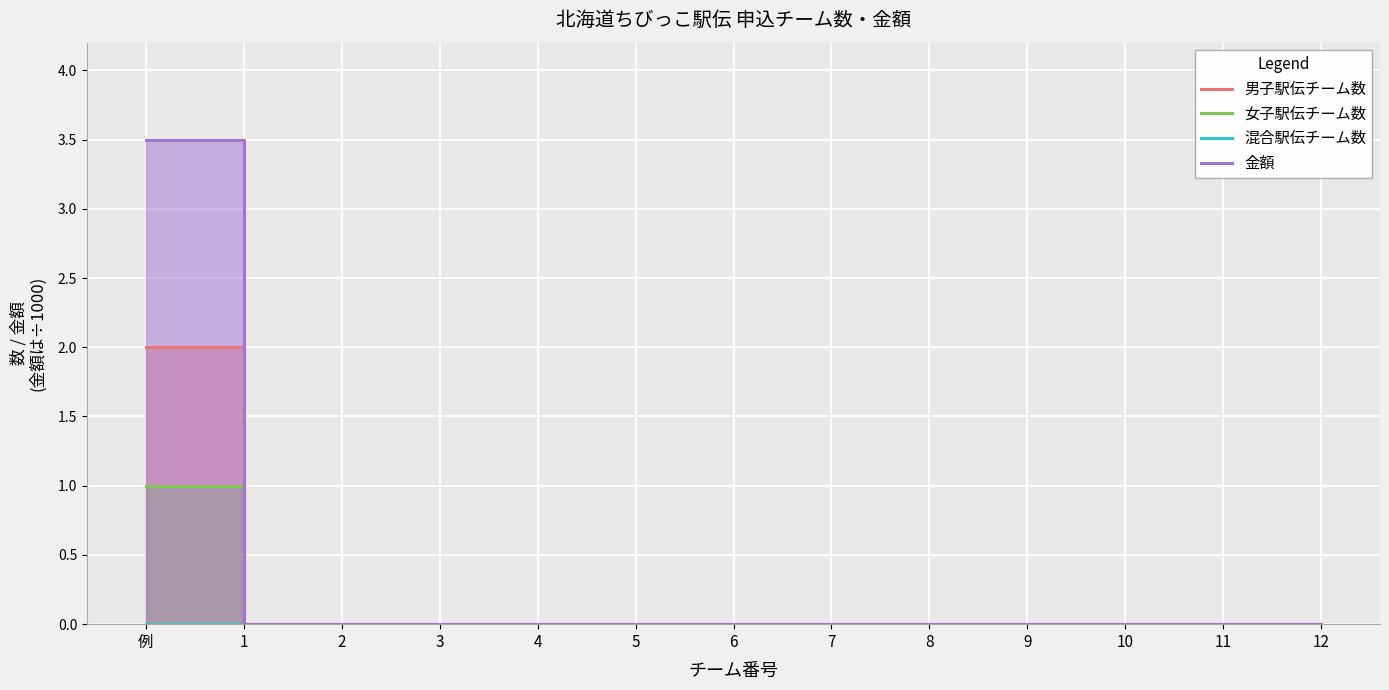

At how many categories does at least one series exceed 1?

1